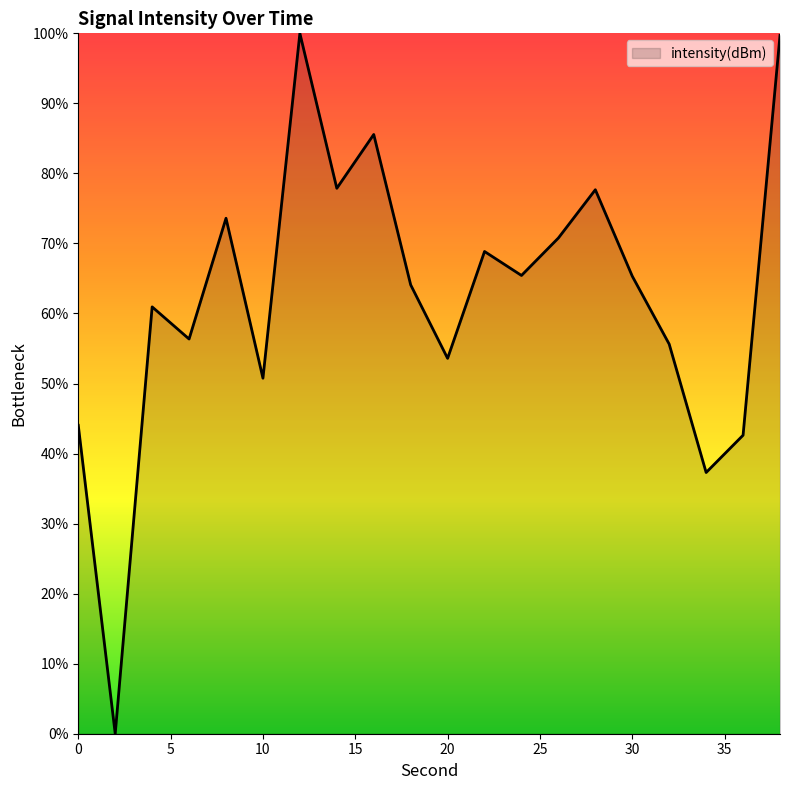

How many positive values are there?

19